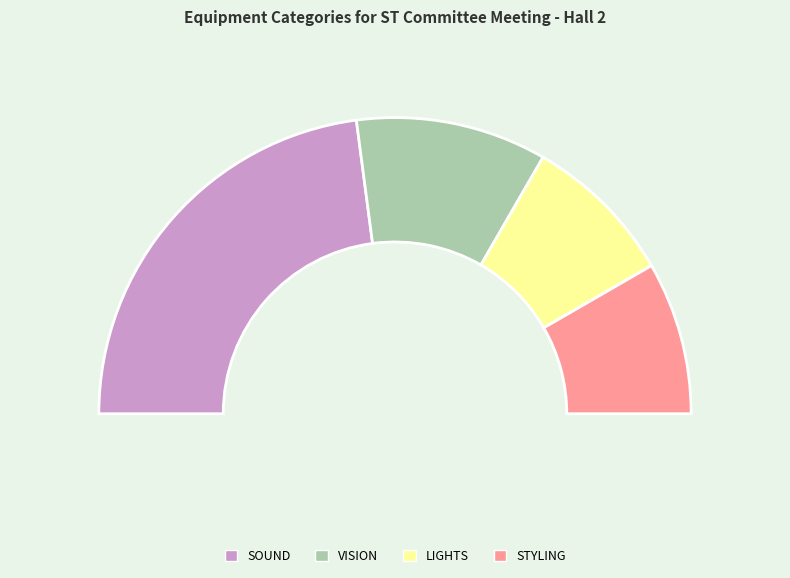

What is the largest slice in the pie chart?

SOUND